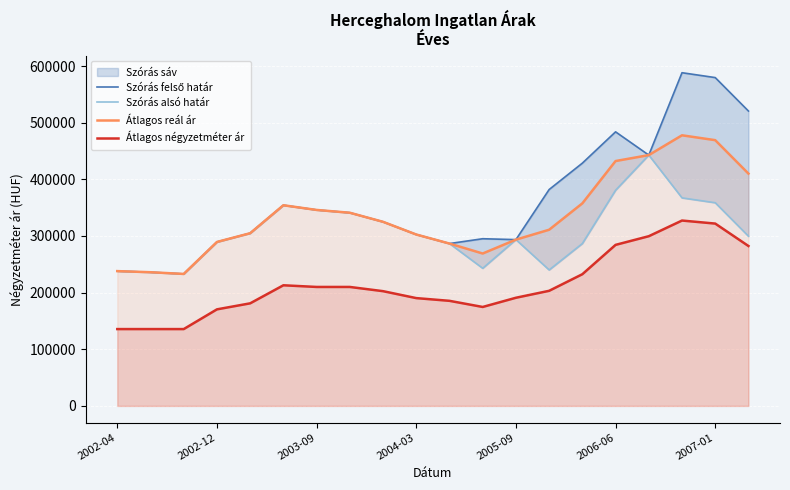

True or false: Átlagos reál ár and Szórás felső határ cross at least once.

False